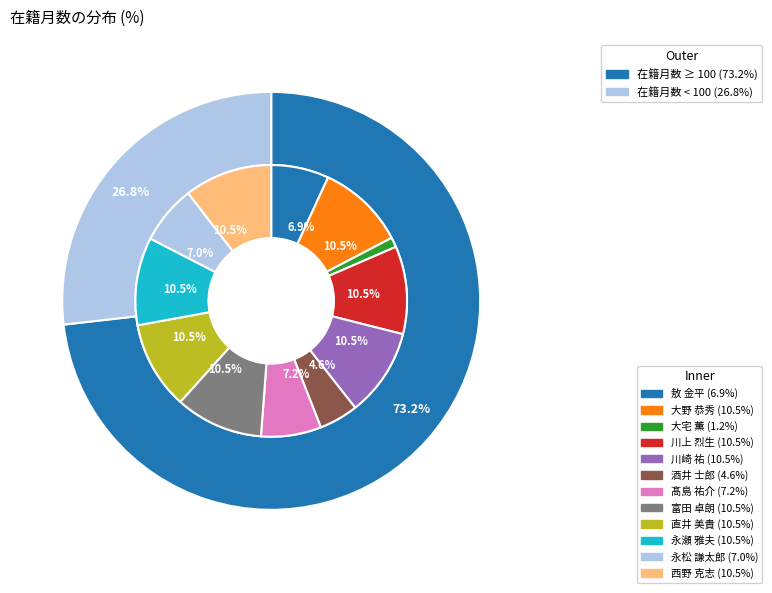

To the nearest percent, what portion does 大野 恭秀 represent?

10%